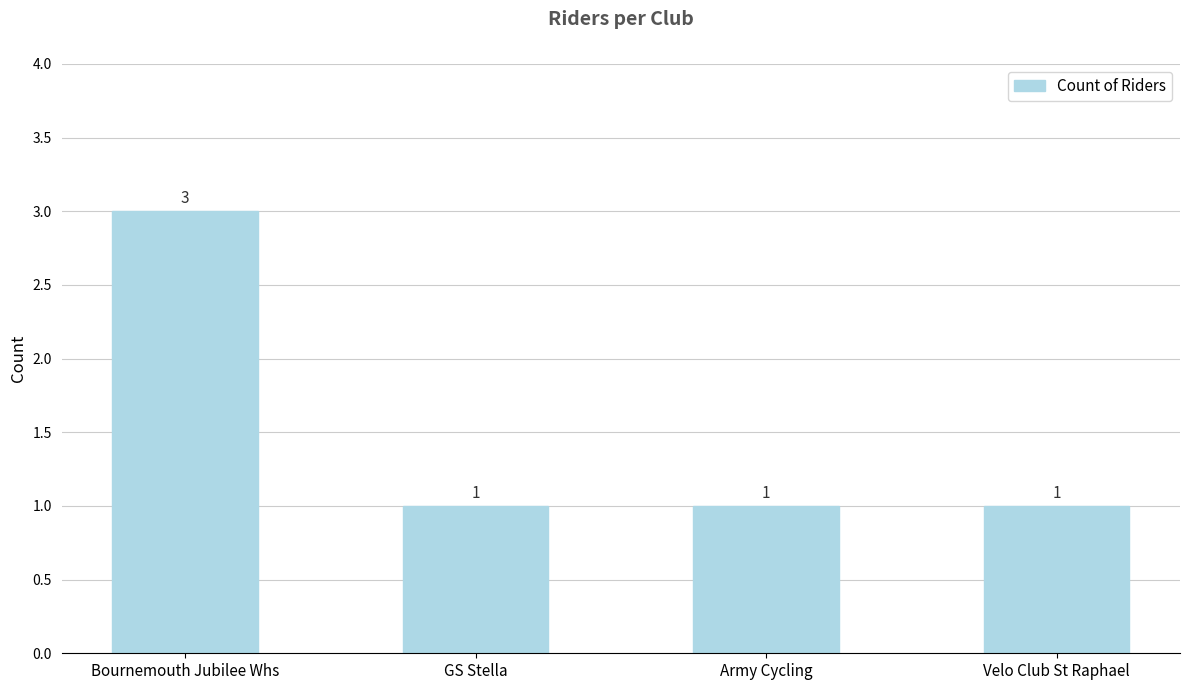

Reading left to right, extract all data points from this chart.

Bournemouth Jubilee Whs=3	GS Stella=1	Army Cycling=1	Velo Club St Raphael=1